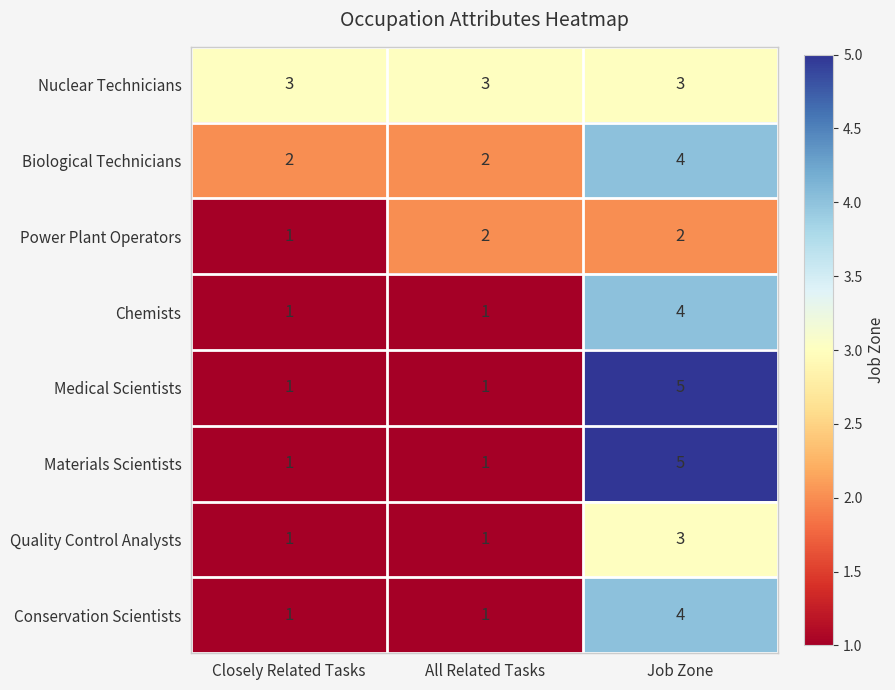

What is the spread (max minus min) of values at Job Zone?

3